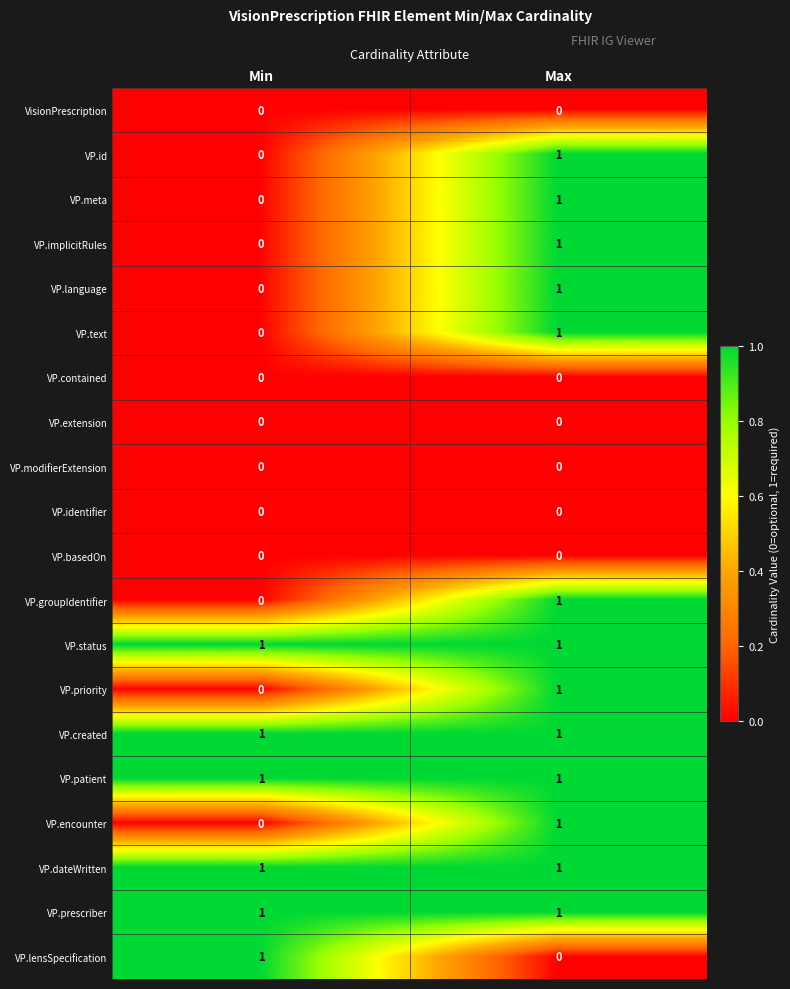

What is the total value across all series at Max?

13